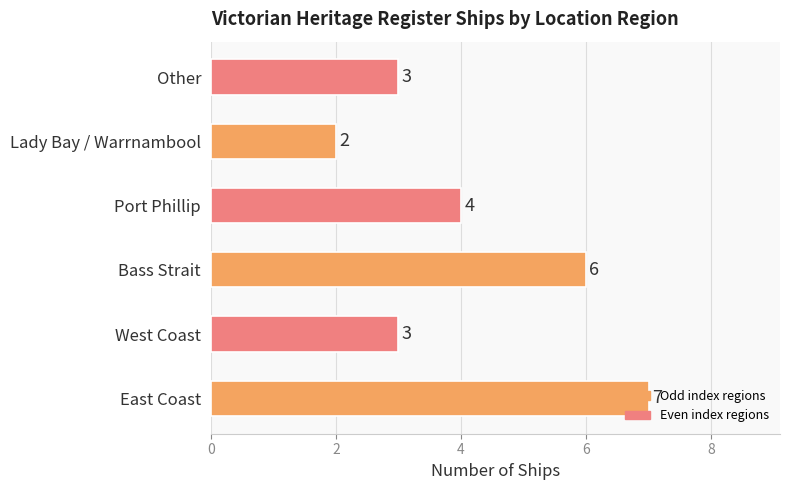

Approximately how many times larger is the value at Bass Strait compared to Lady Bay / Warrnambool?

3.0